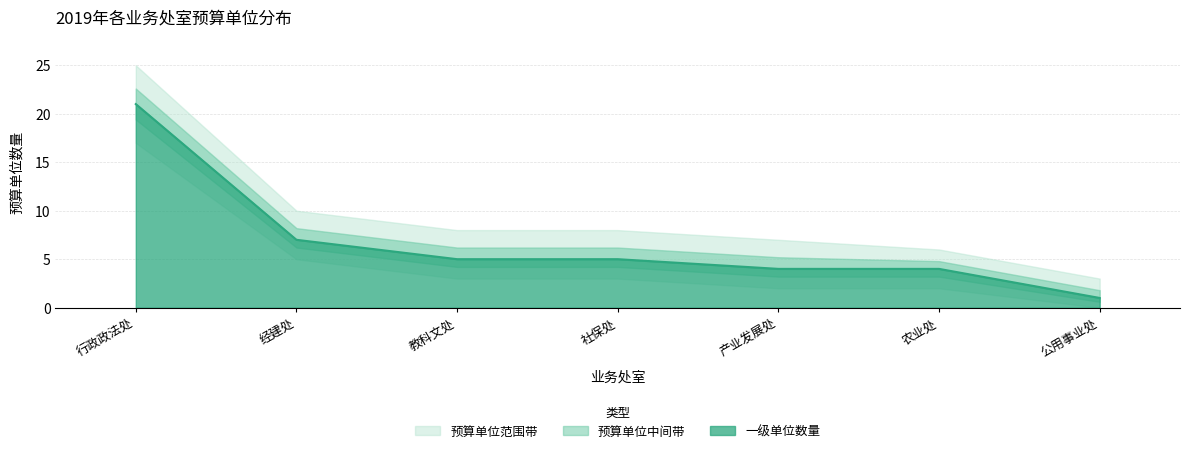

Reading left to right, transcribe all the data shown in this chart.

一级单位数量: 行政政法处=21	经建处=7	教科文处=5	社保处=5	产业发展处=4	农业处=4	公用事业处=1
一级单位上限: 行政政法处=25	经建处=10	教科文处=8	社保处=8	产业发展处=7	农业处=6	公用事业处=3
一级单位下限: 行政政法处=17	经建处=5	教科文处=3	社保处=3	产业发展处=2	农业处=2	公用事业处=0